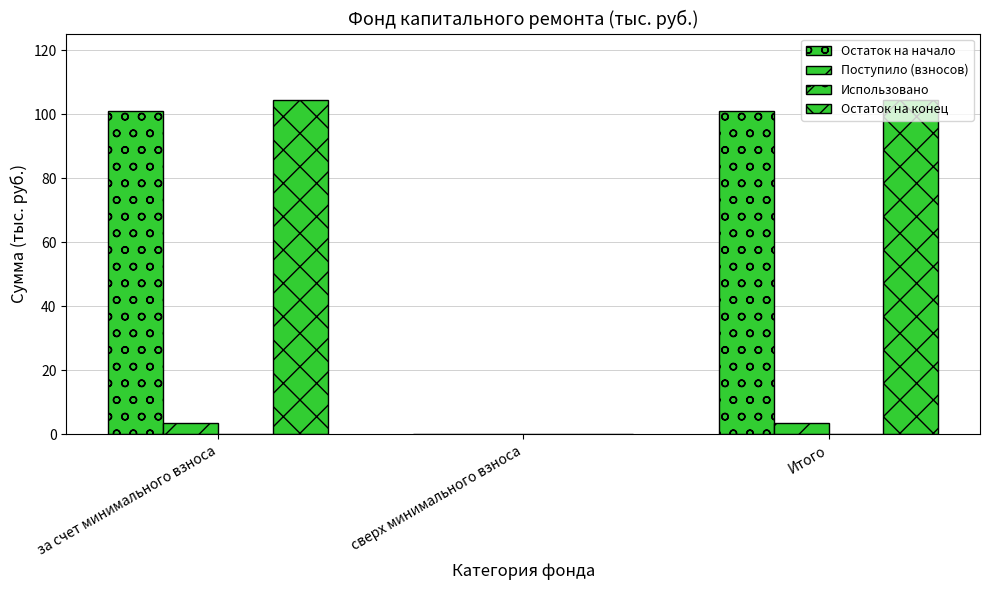

How many groups of bars are there?

3